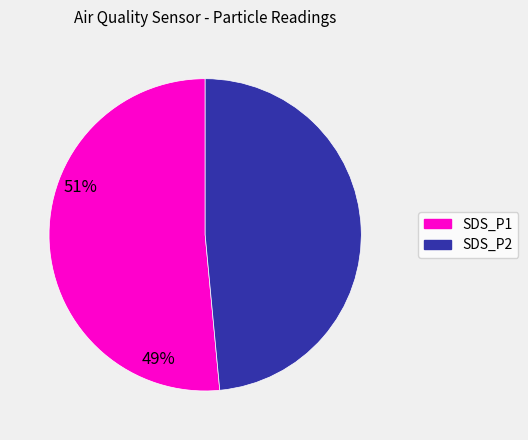

Is there any slice that represents more than half of the pie?

Yes